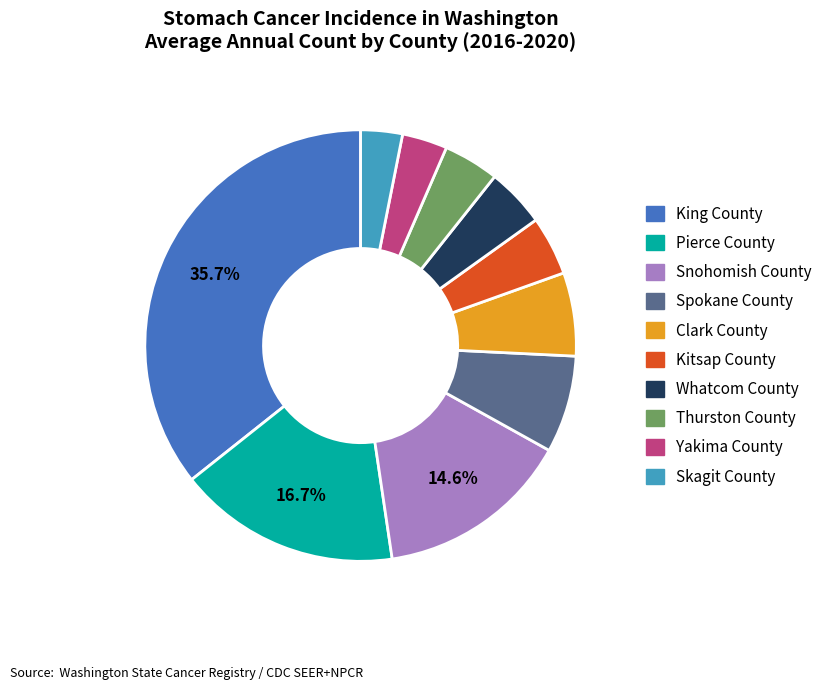

Which category has the biggest portion of the pie?

King County